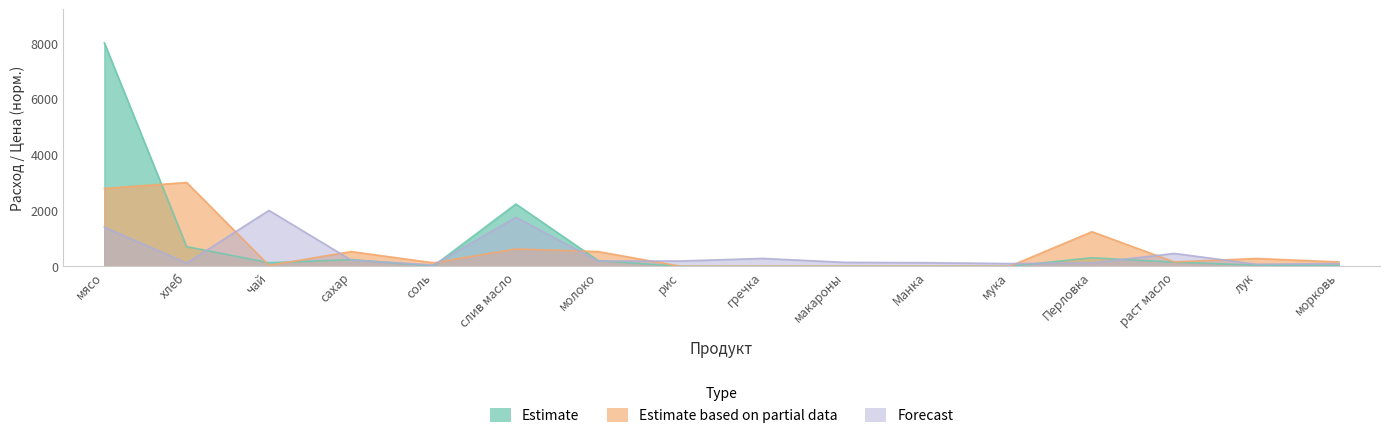

What is the difference between the second highest and second lowest values in the Estimate series?

2229.3